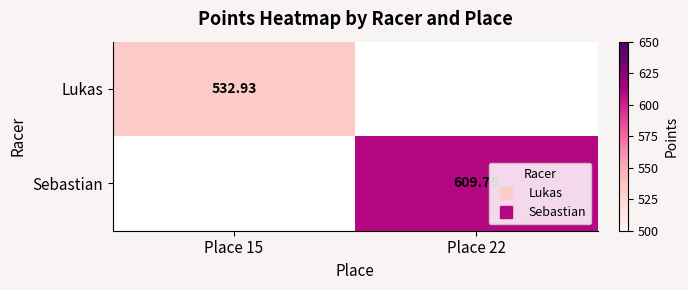

The value of Sebastian at Place 22 is 164.2. True or false?

False